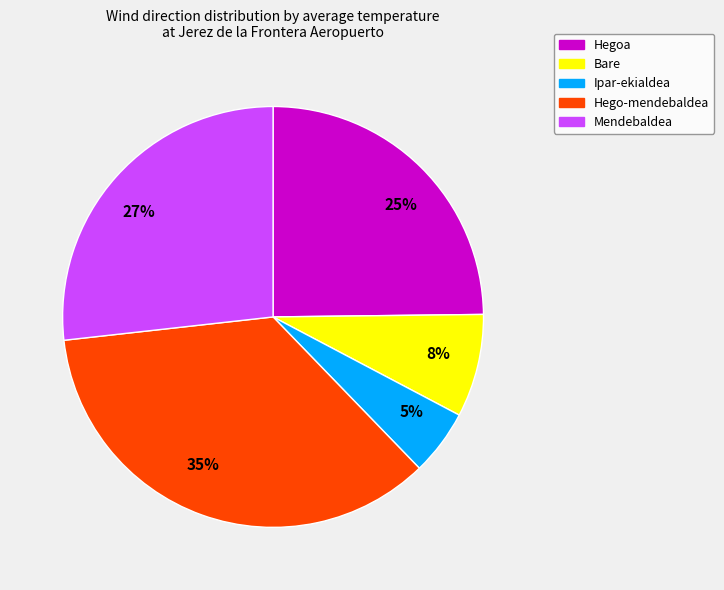

Do Hego-mendebaldea and Mendebaldea together represent more than half of the pie?

Yes